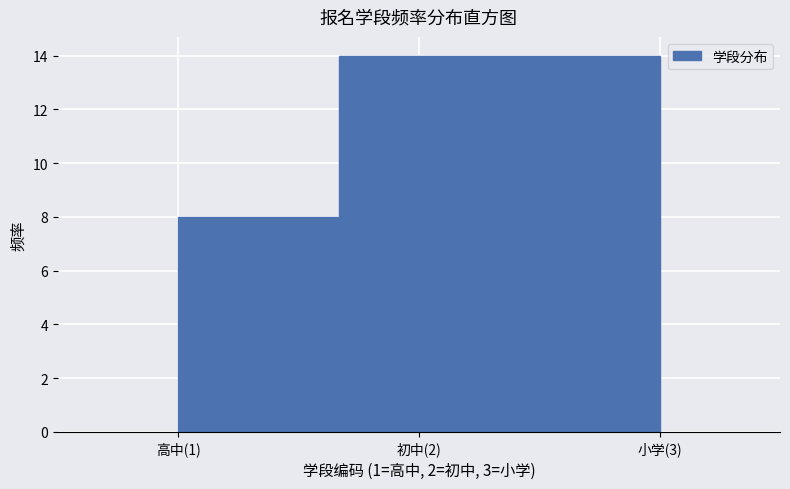

Reading right to left, transcribe all the data shown in this chart.

小学(3)=14	初中(2)=14	高中(1)=8